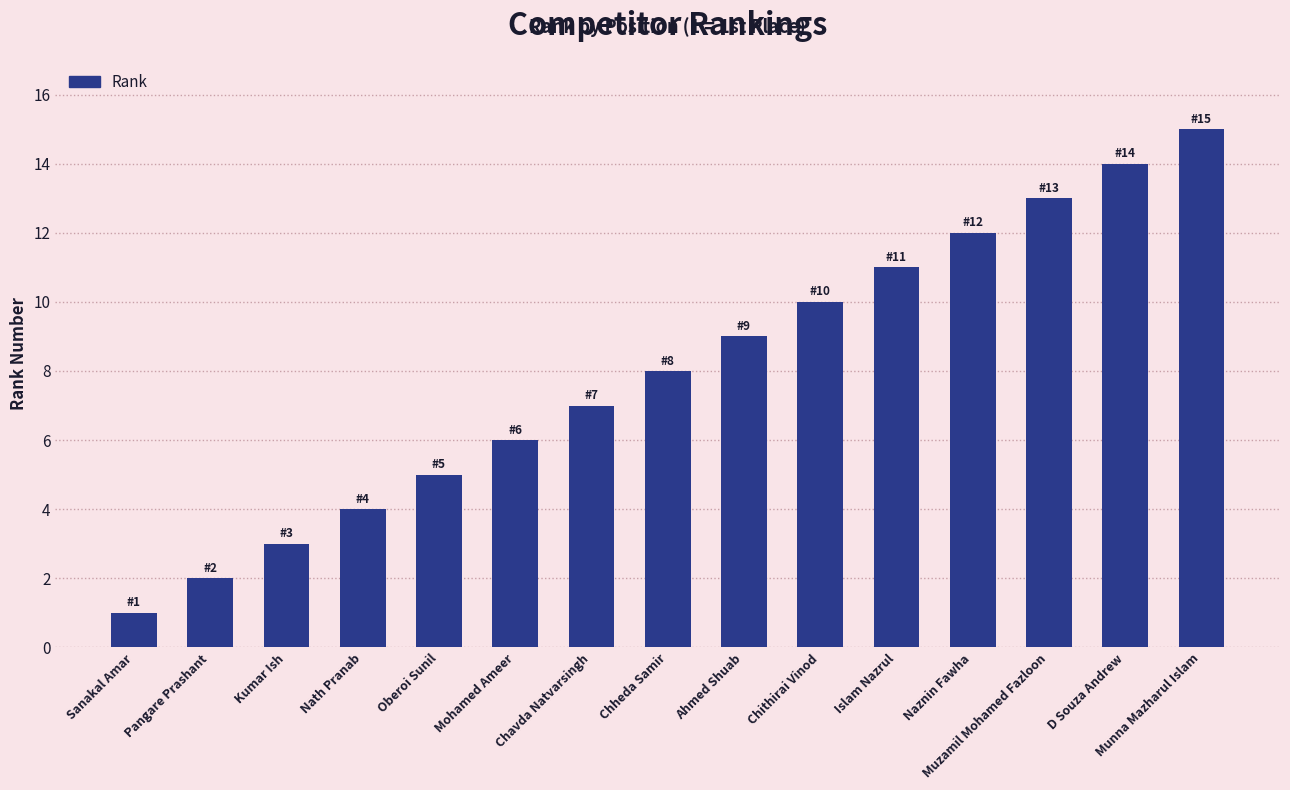

What is the sum of the values at Munna Mazharul Islam and Islam Nazrul?

26